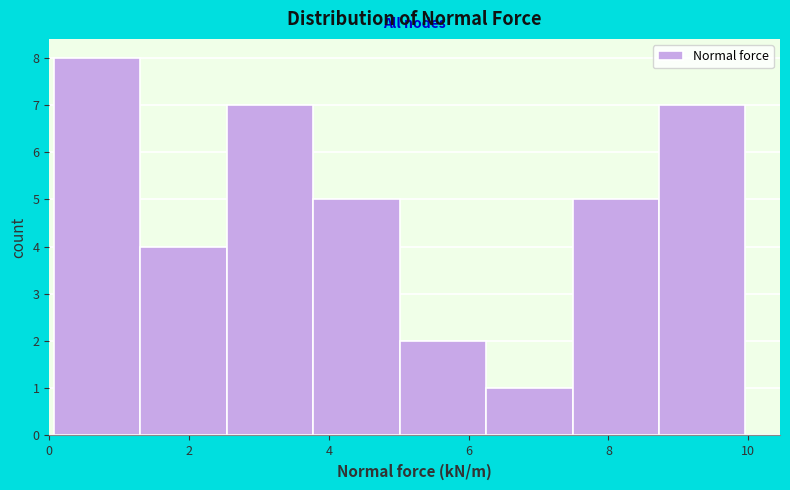

What is the height of the bar covering 8.8 to 10.0 on the x-axis? Neither the bar edges nor the heights are printed on the chart, so give them approximately, as read against the axes.

7